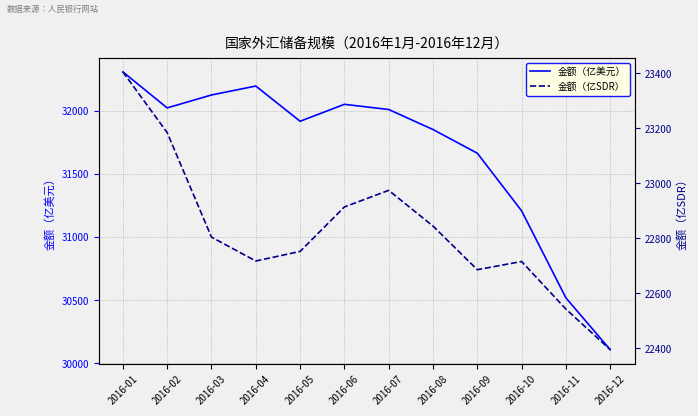

What are all the series names shown in the legend?

金额（亿美元）, 金额（亿SDR）